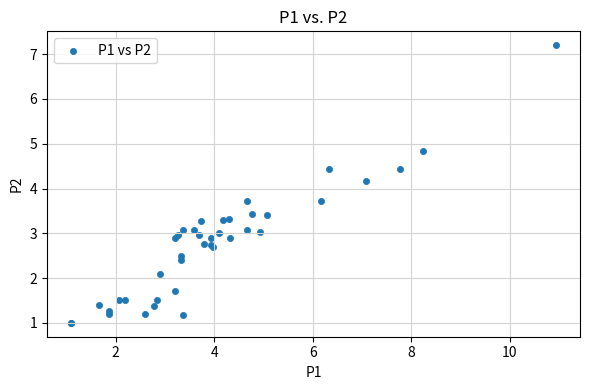

What Y value in the scatter plot is closest to 4?

4.2